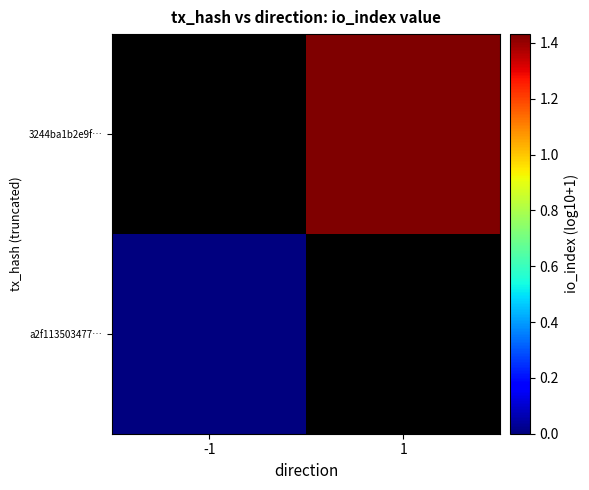

At -1, list the series in order from smallest to largest.

a2f113503477…, 3244ba1b2e9f…